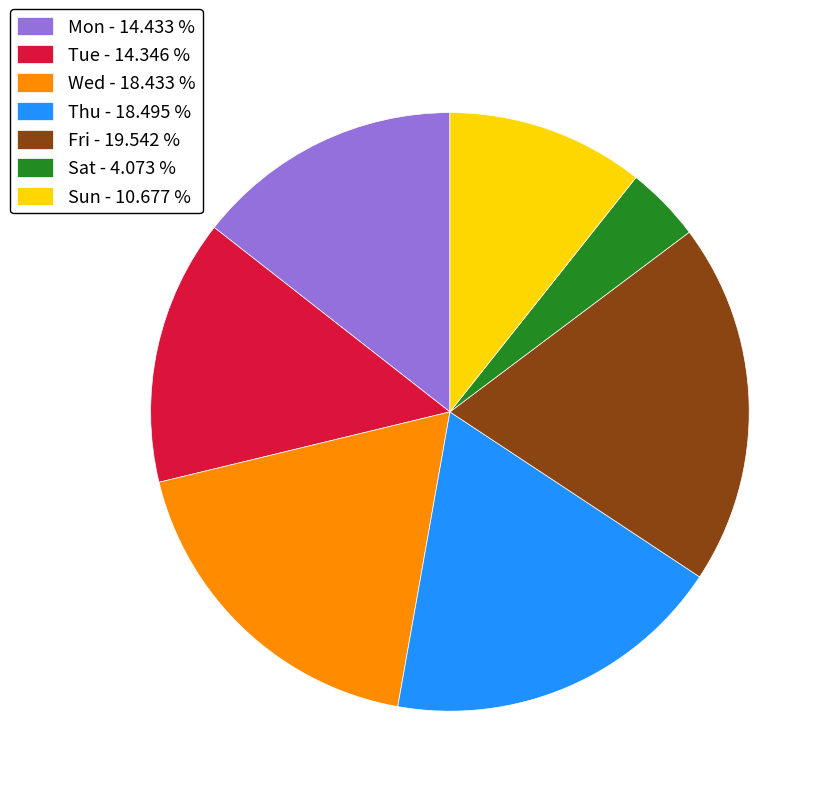

Is Mon - 14.433 % the majority of the pie?

No